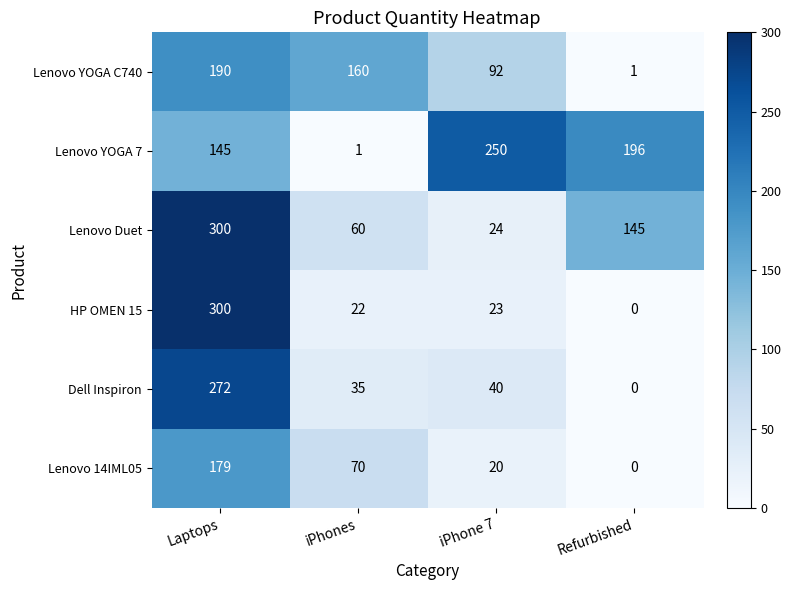

At how many categories does at least one series exceed 98?

4